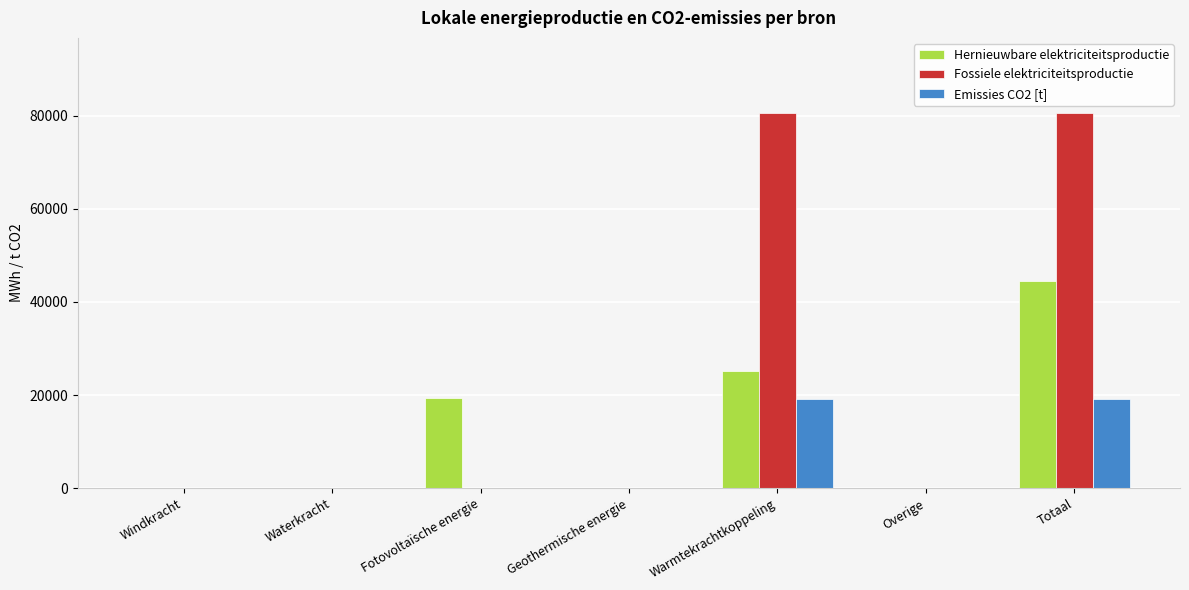

Which series changed the most between Geothermische energie and Totaal?

Fossiele elektriciteitsproductie